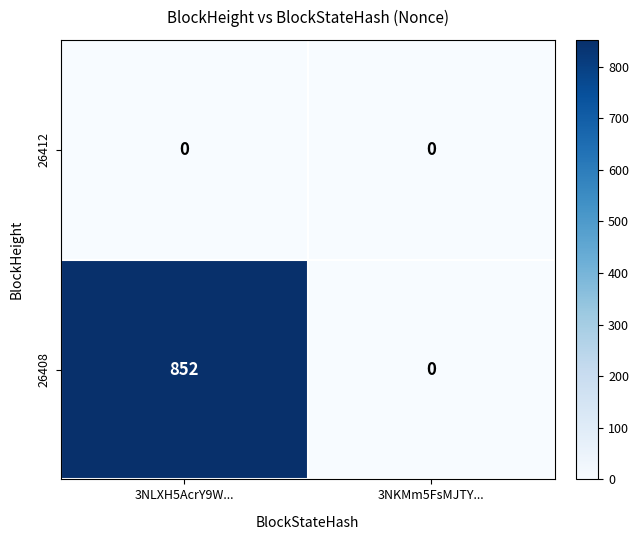

Reading left to right, transcribe all the data shown in this chart.

26412: 0	0
26408: 852	0